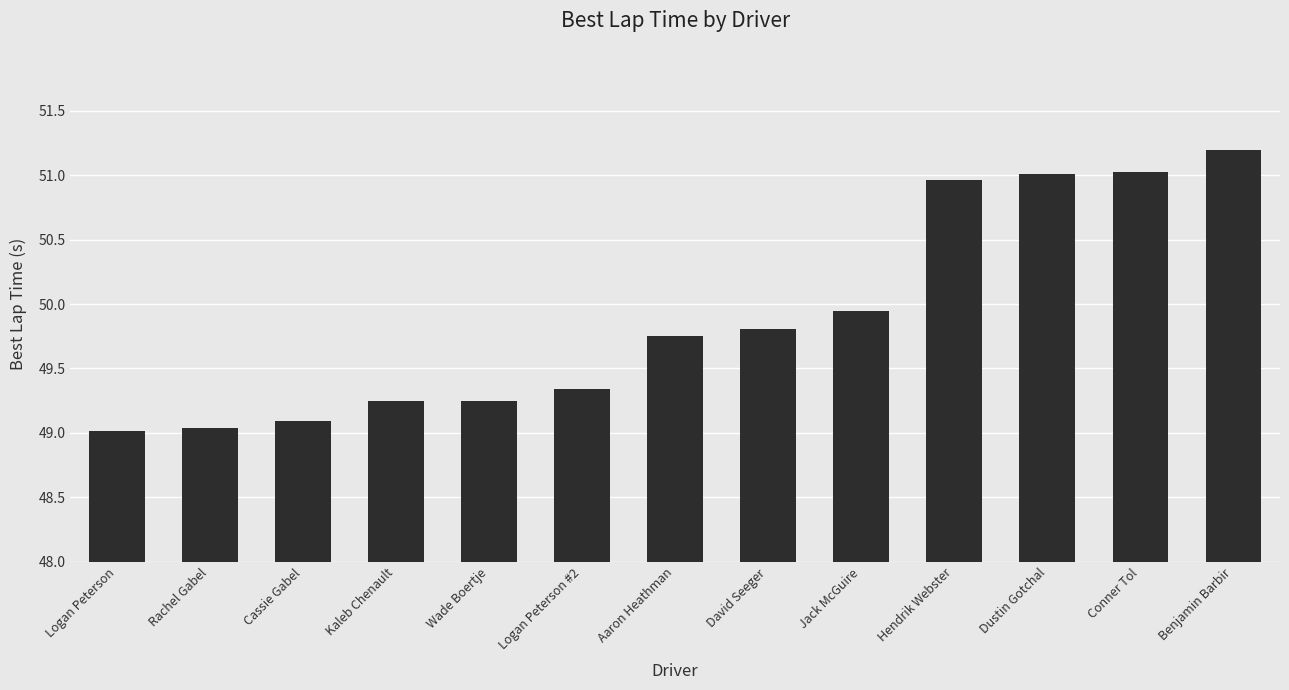

What is the change in value from Logan Peterson #2 to Benjamin Barbir?

+1.9